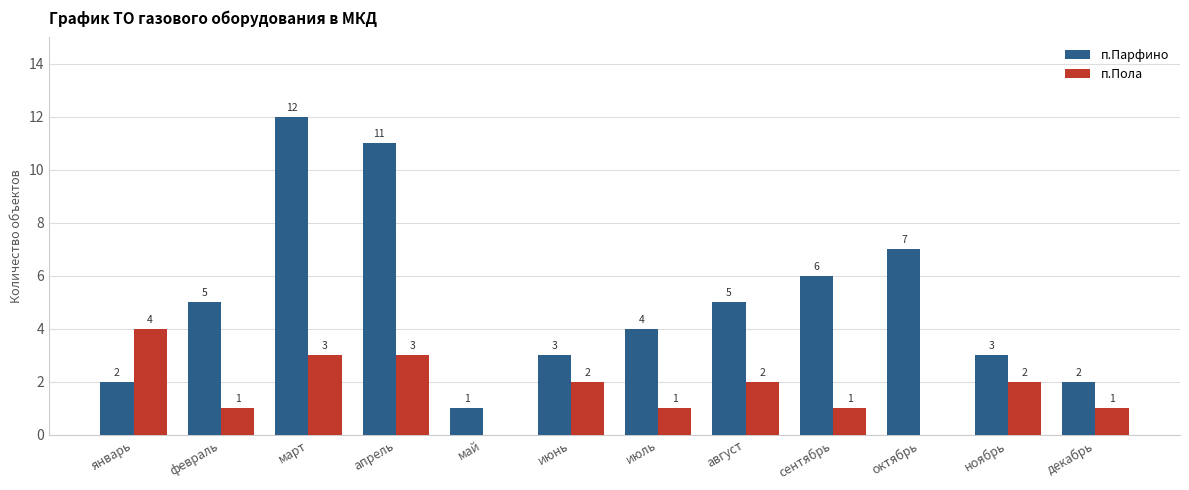

Is the value of п.Парфино at май greater than the value of п.Пола at октябрь?

Yes